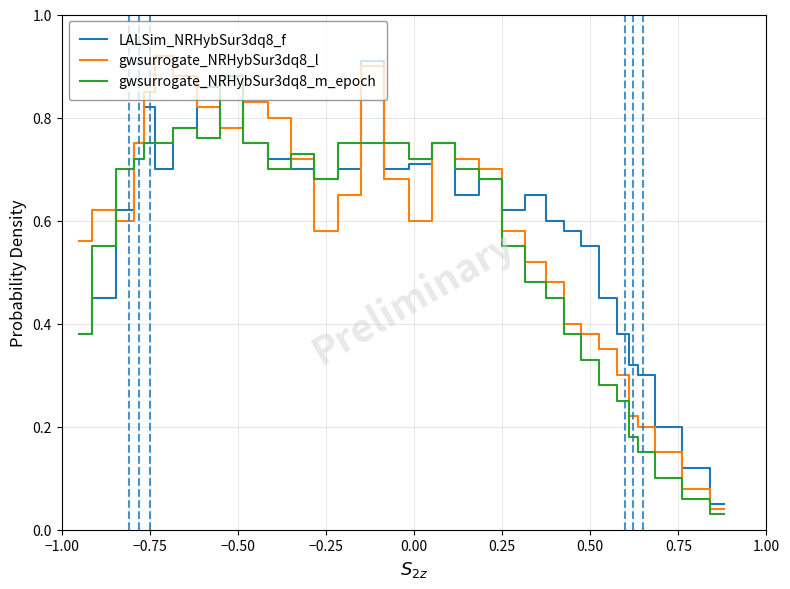

What is the sum of all gwsurrogate_NRHybSur3dq8_m_epoch values?

17.5